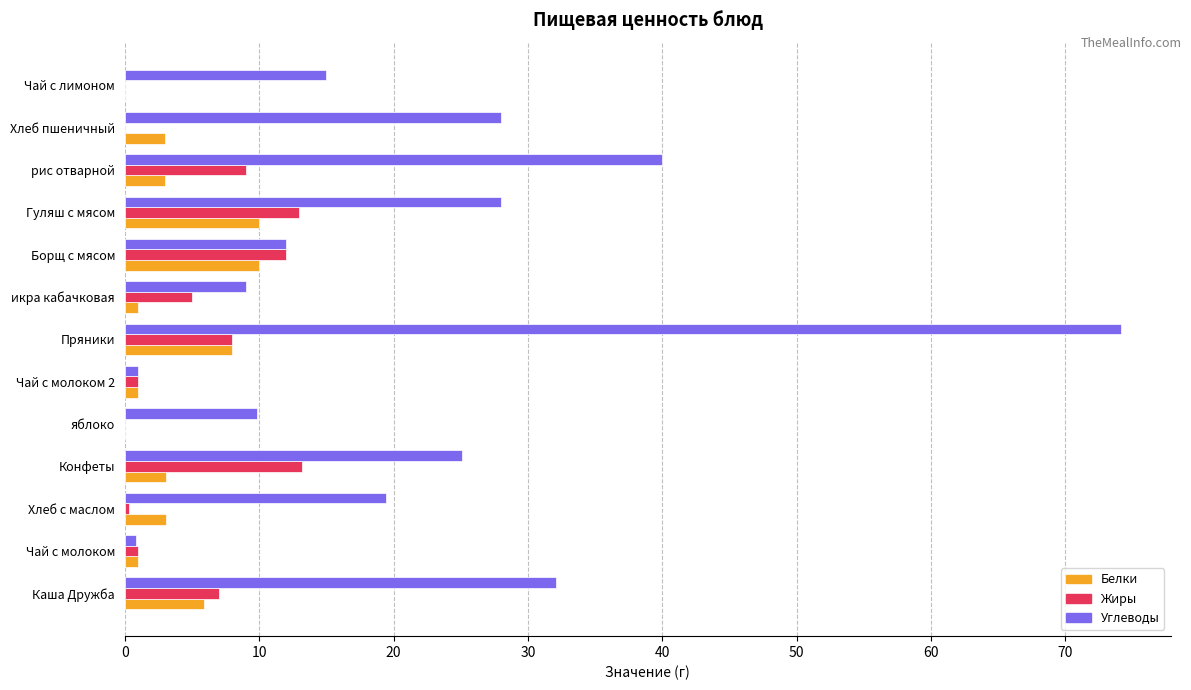

What value does the Жиры series have at рис отварной?

9.0